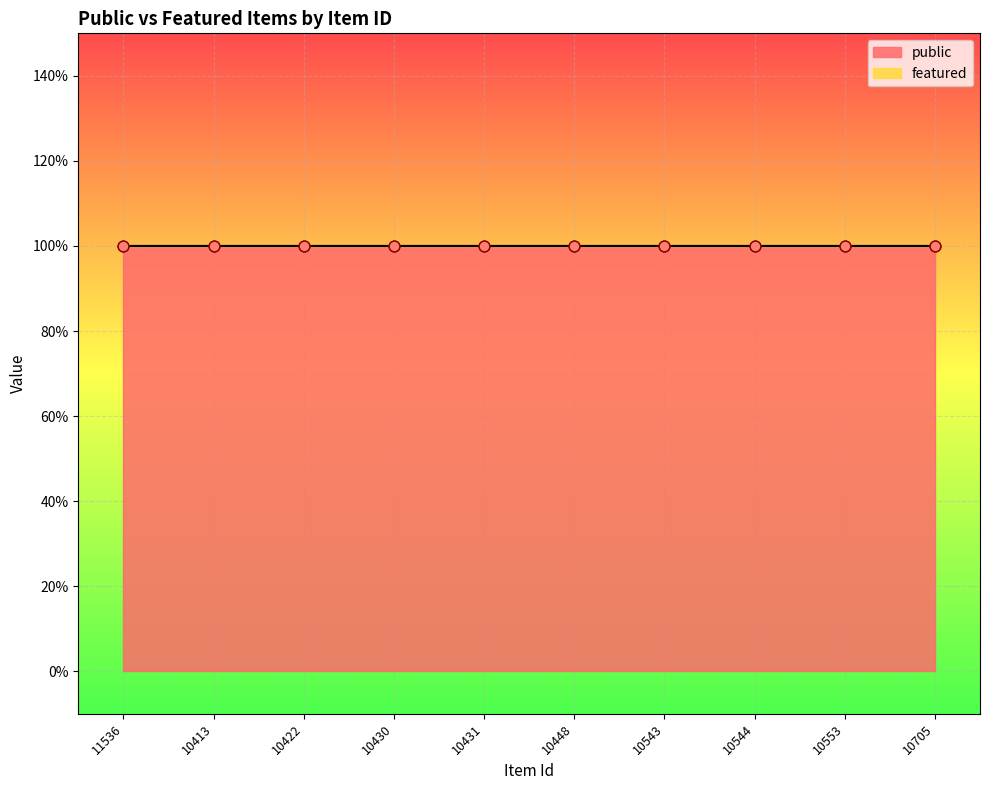

Which series has the largest Y range (max minus min)?

public